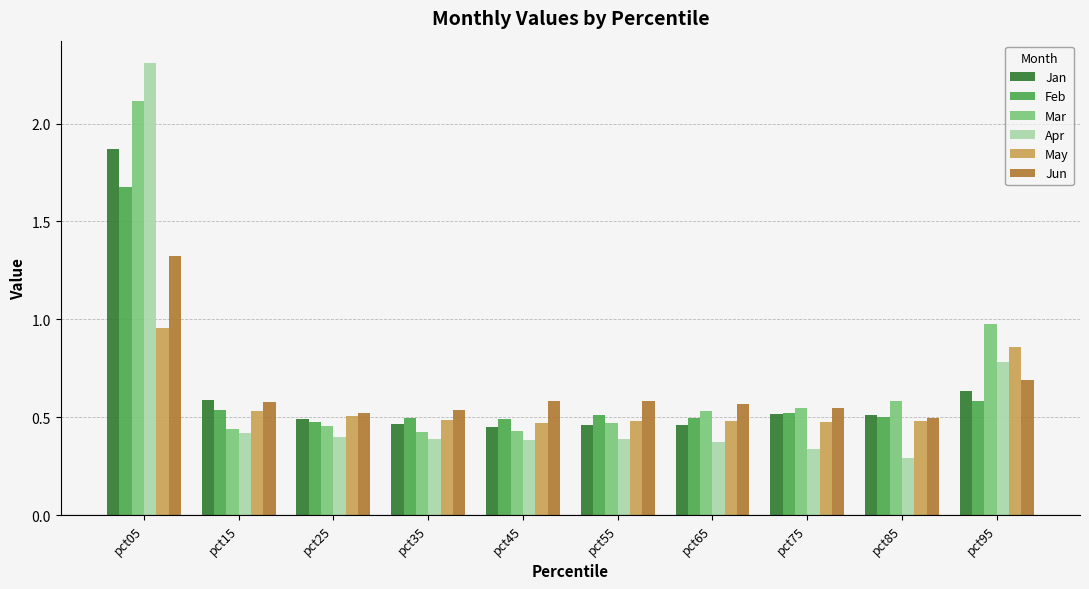

How many groups of bars are there?

10